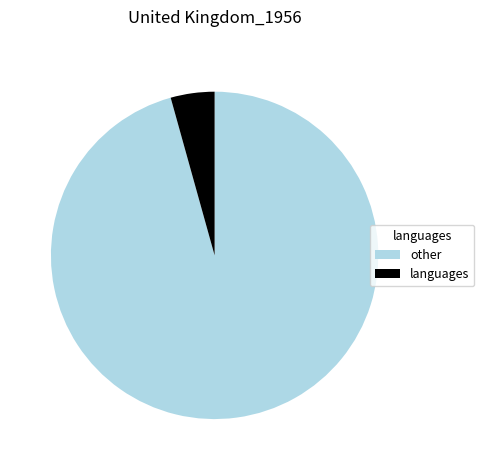

Is the sum of other and languages greater than half?

Yes